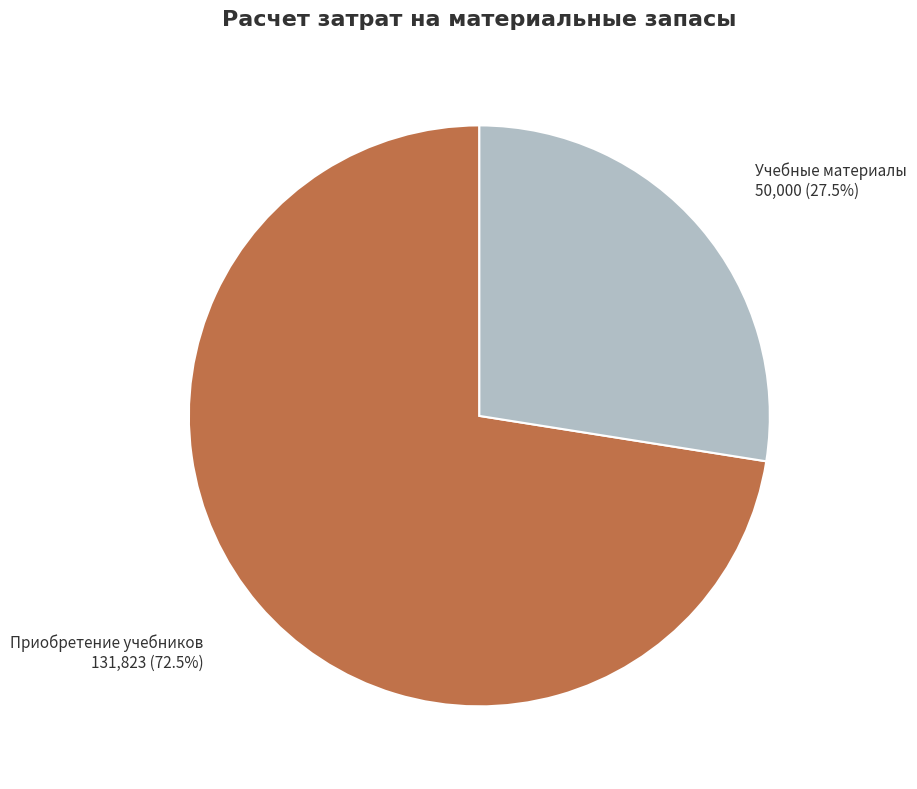

Is there a majority slice in this chart?

Yes